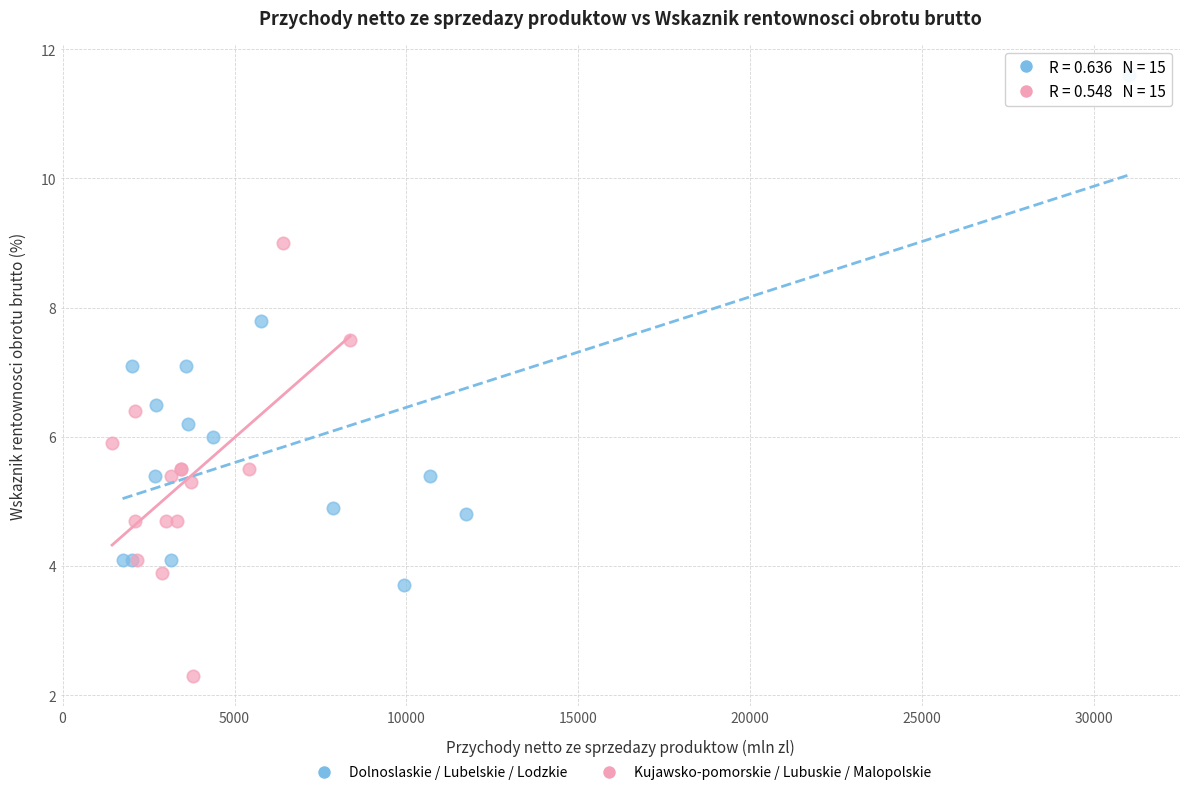

Which series reaches the minimum Y coordinate?

Kujawsko-pomorskie / Lubuskie / Malopolskie